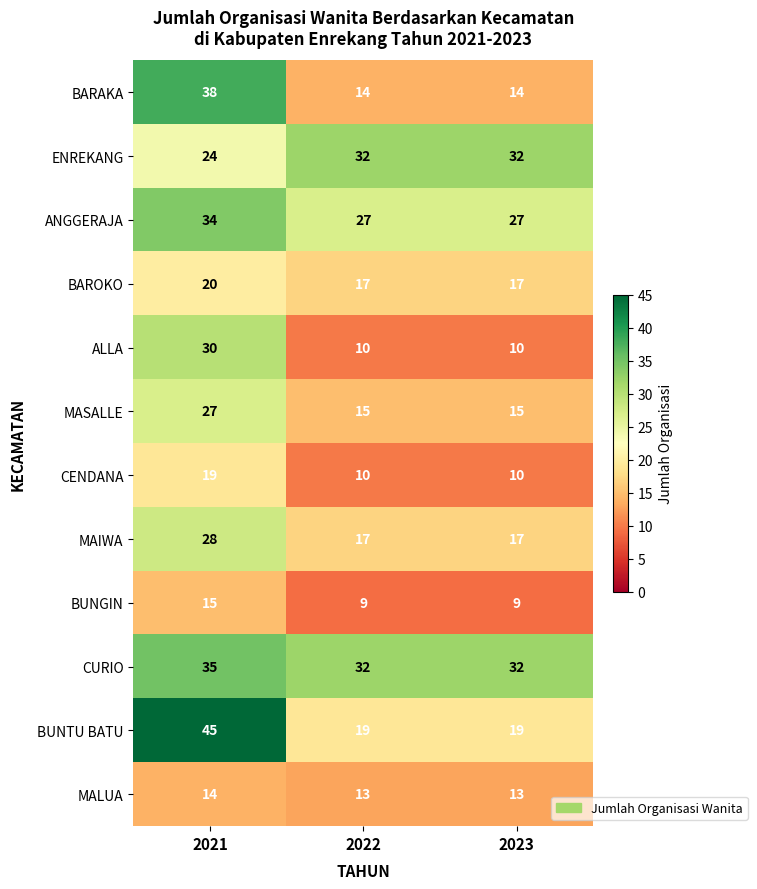

What is the smallest value displayed?

9